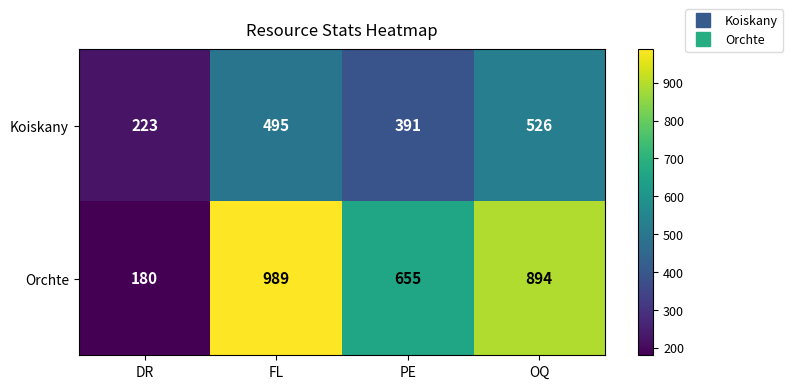

Is it true that Koiskany equals 817 at FL?

False